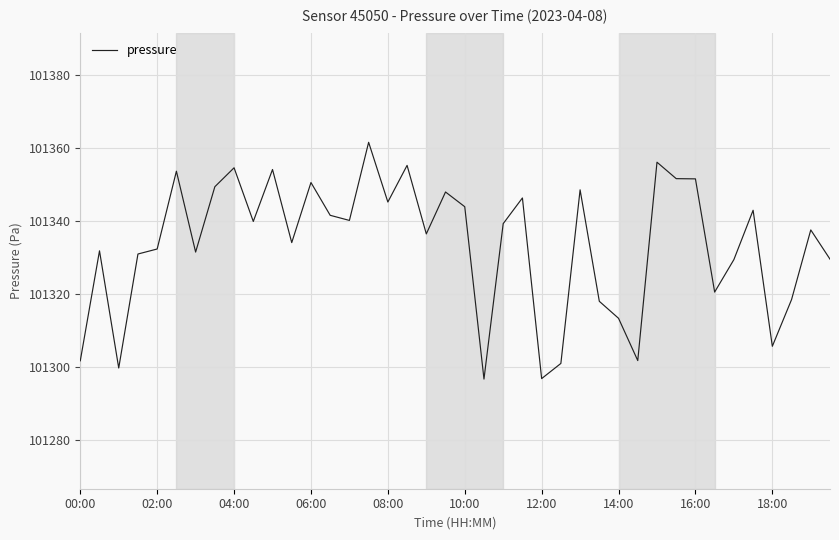

What is the minimum value shown in the chart?

101296.8